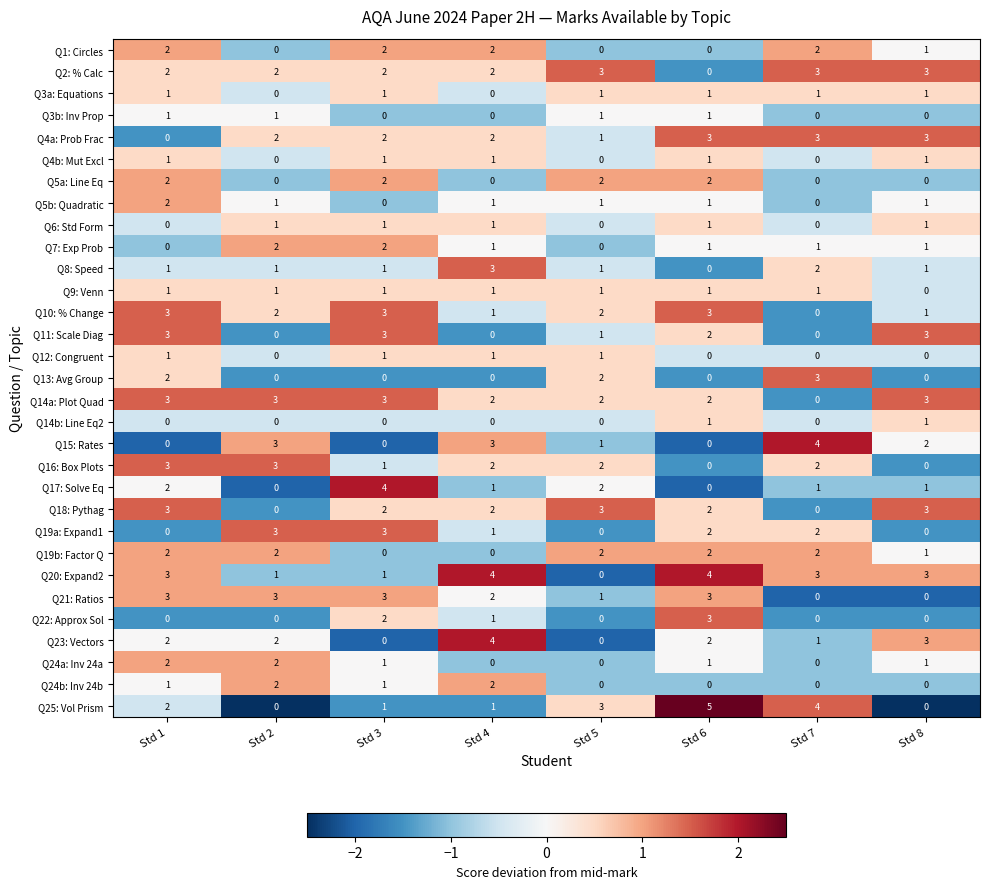

Where is Q1: Circles nearest to the value 1?

Std 8